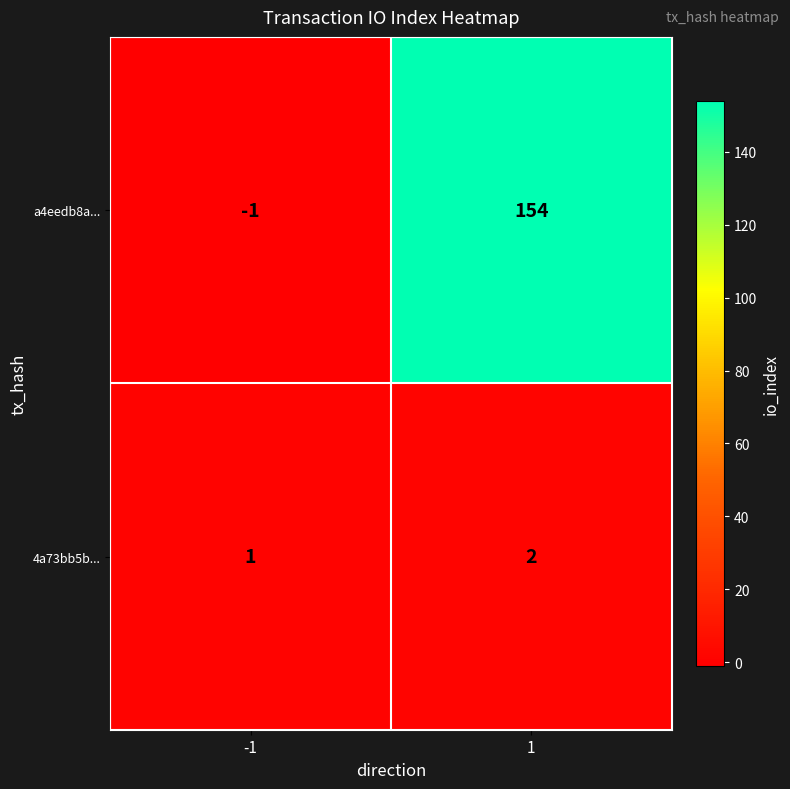

Which series has the largest total across all categories?

a4eedb8a...